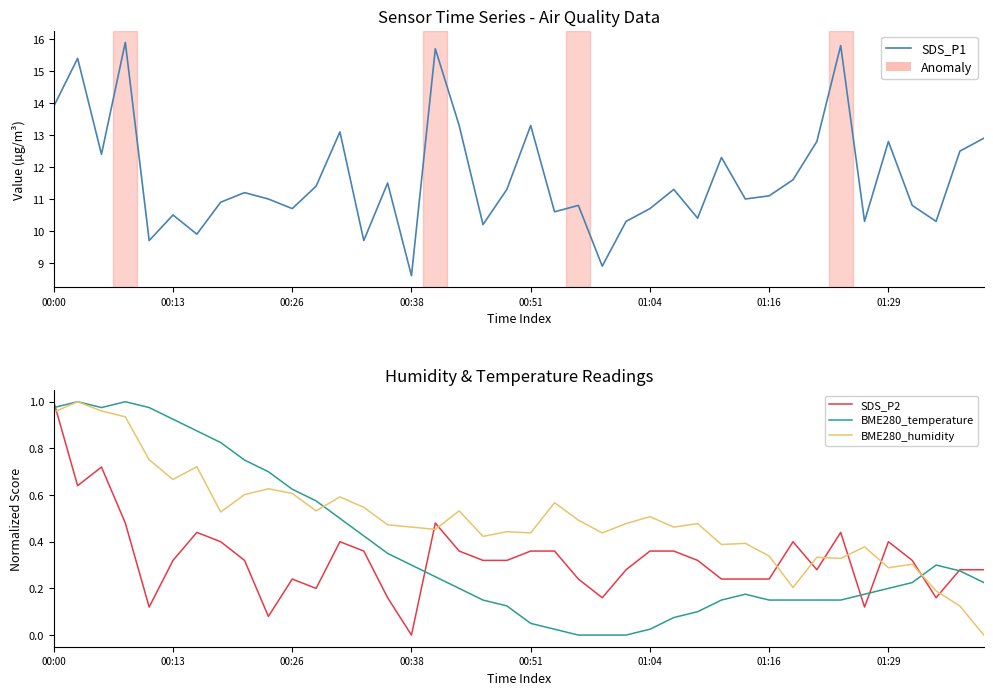

Is this an area chart (filled region under the line)?

No